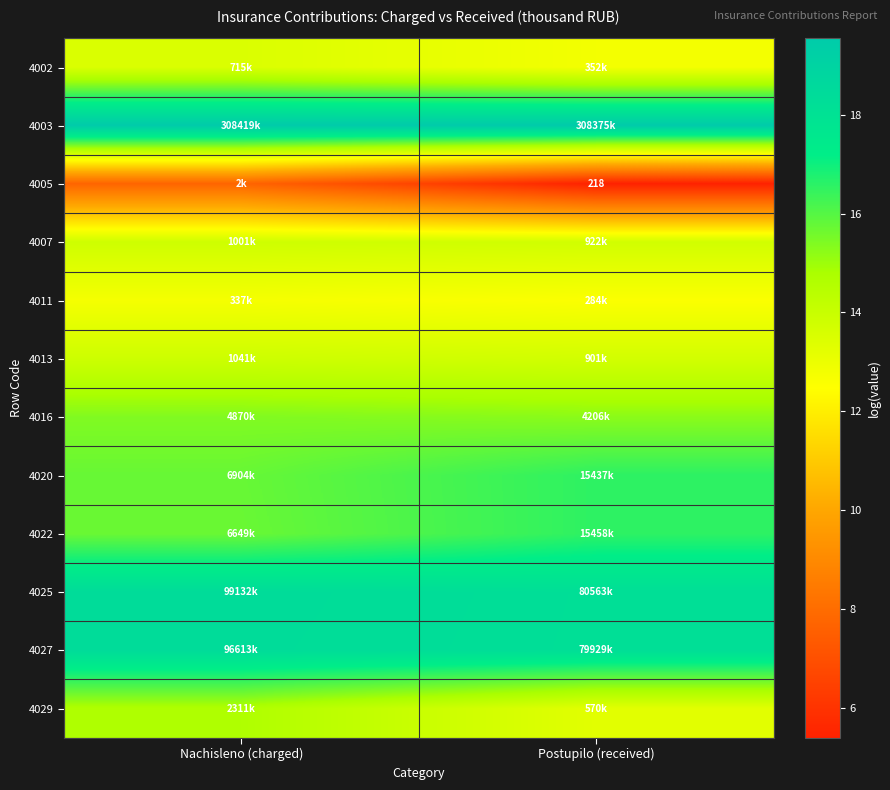

What is the smallest value displayed?

5.4